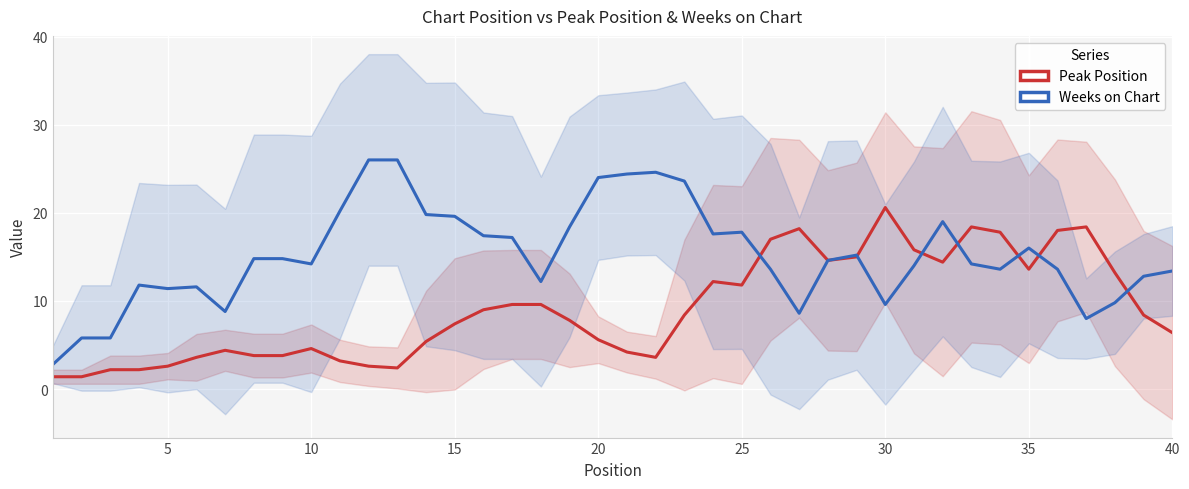

Reading left to right, list all the values displayed in this chart.

Peak Position: 1.4	1.4	2.2	2.2	2.6	3.6	4.4	3.8	3.8	4.6	3.2	2.6	2.4	5.4	7.4	9.0	9.6	9.6	7.8	5.6	4.2	3.6	8.4	12.2	11.8	17.0	18.2	14.6	15.0	20.6	15.8	14.4	18.4	17.8	13.6	18.0	18.4	13.2	8.4	6.4
Weeks on Chart: 2.8	5.8	5.8	11.8	11.4	11.6	8.8	14.8	14.8	14.2	20.2	26.0	26.0	19.8	19.6	17.4	17.2	12.2	18.4	24.0	24.4	24.6	23.6	17.6	17.8	13.6	8.6	14.6	15.2	9.6	14.0	19.0	14.2	13.6	16.0	13.6	8.0	9.8	12.8	13.4